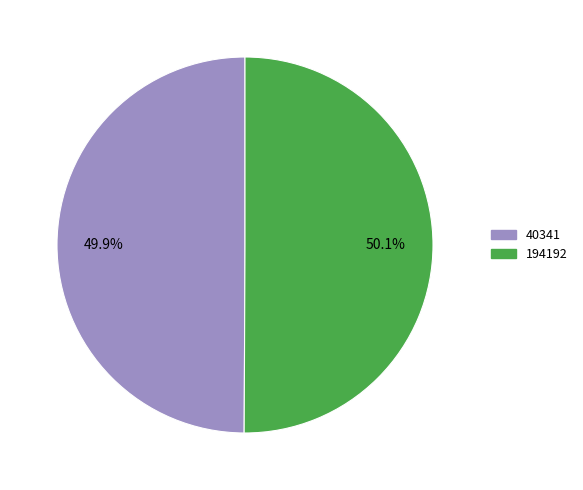

Do 40341 and 194192 together represent more than half of the pie?

Yes